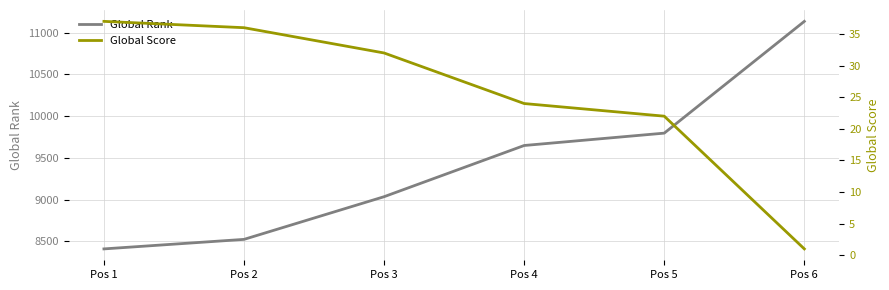

How many data points in Global Score are above 32?

2